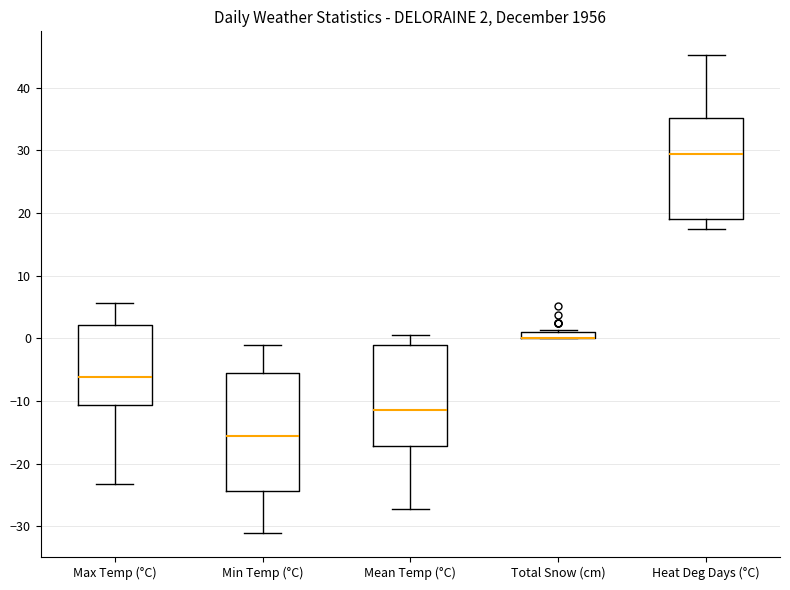

Comparing the boxes themselves (not the whiskers), which one is the tallest?

Min Temp (°C)